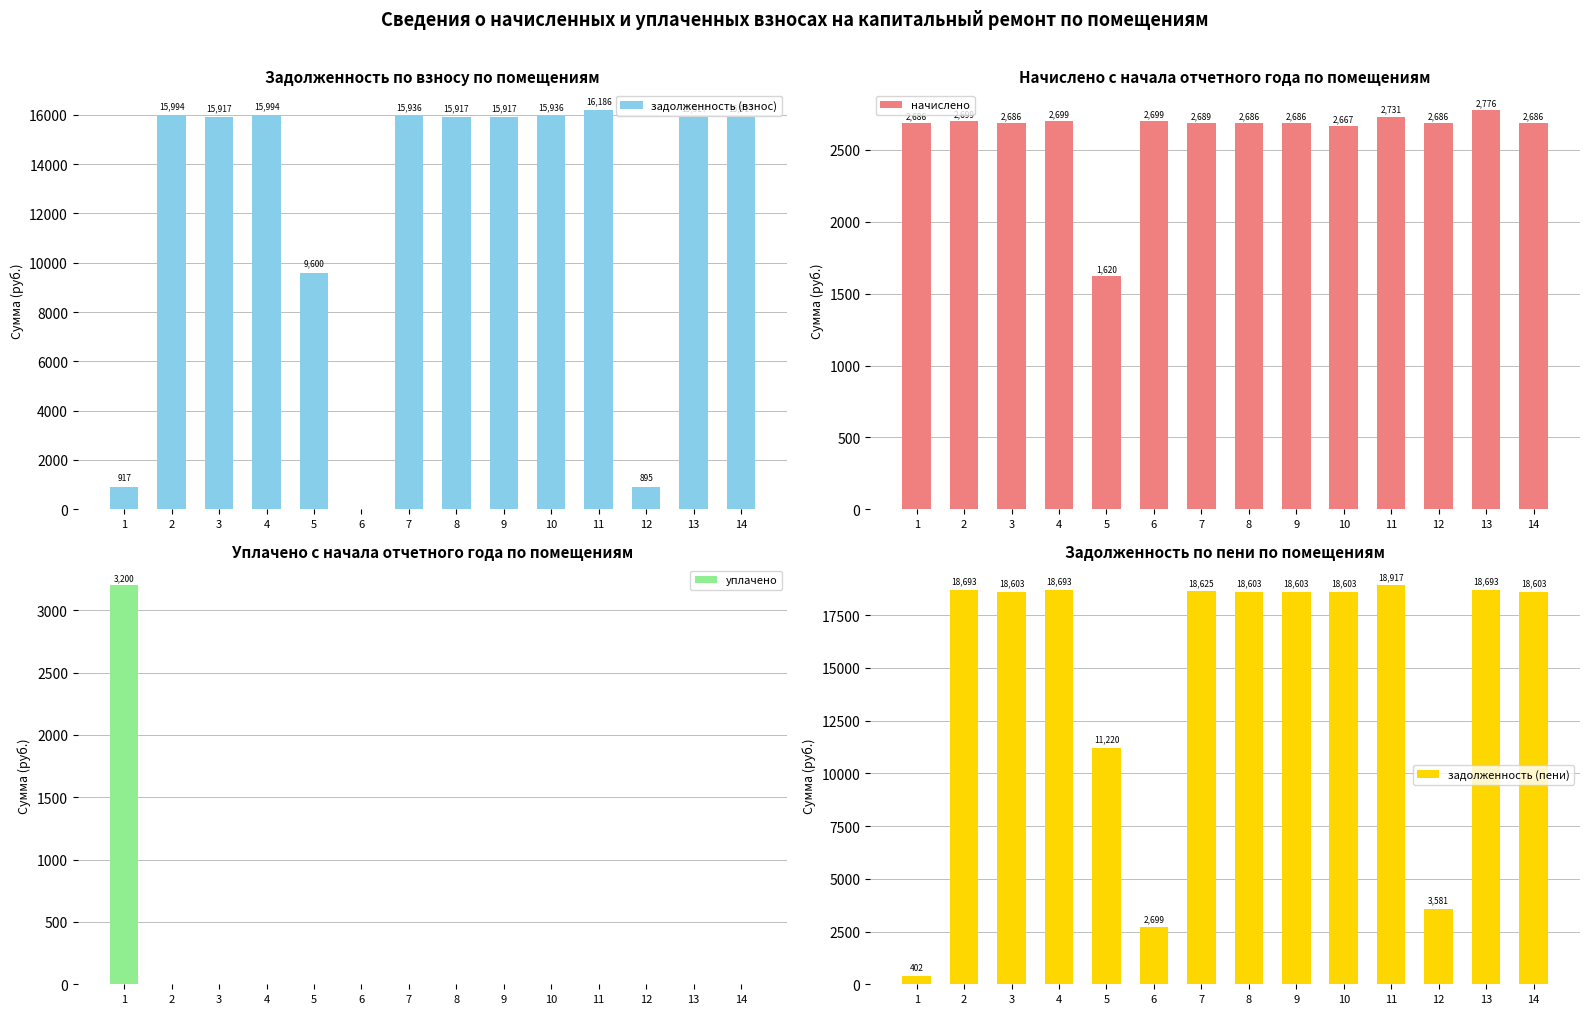

Which has a higher value, 8 or 7?

7